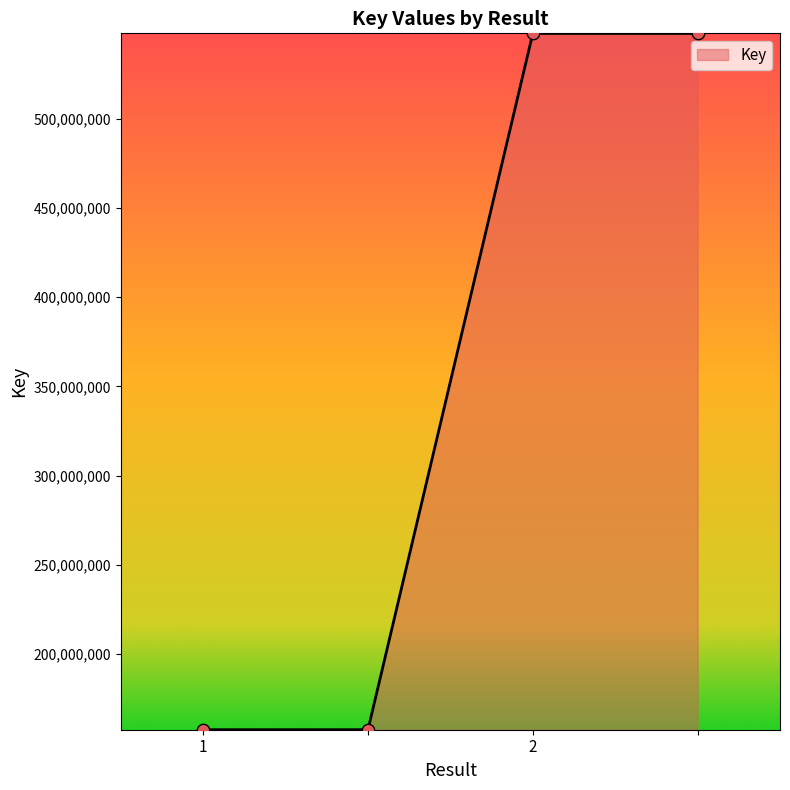

What is the greatest value displayed?

547716439